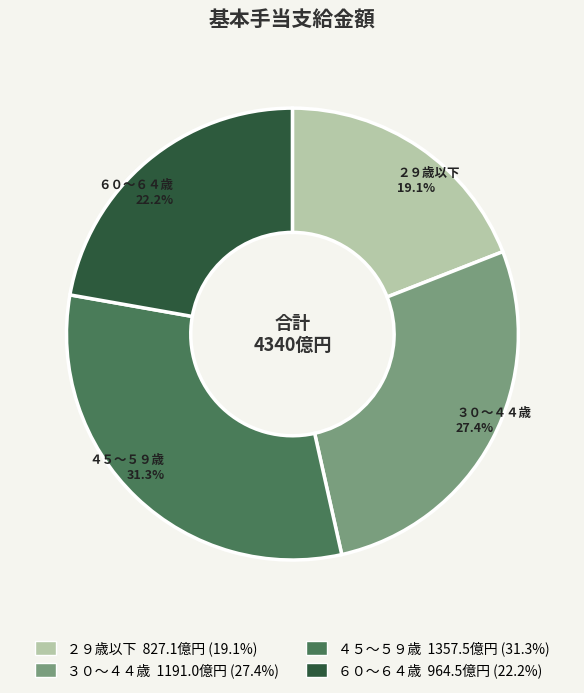

Does any single category account for the majority?

No